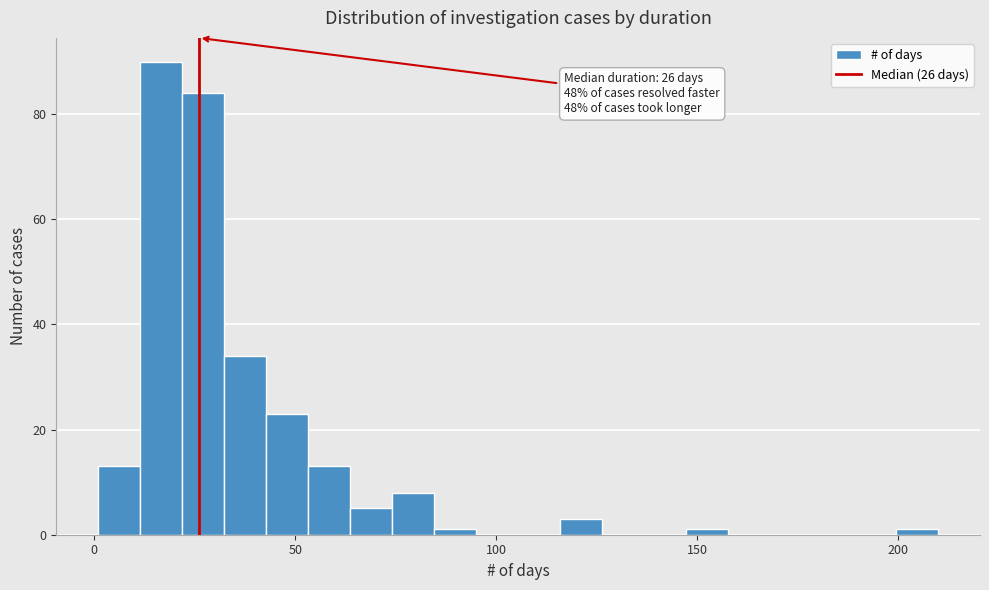

Read against the x-axis, roughly where is the centre of the tallest bar?

15